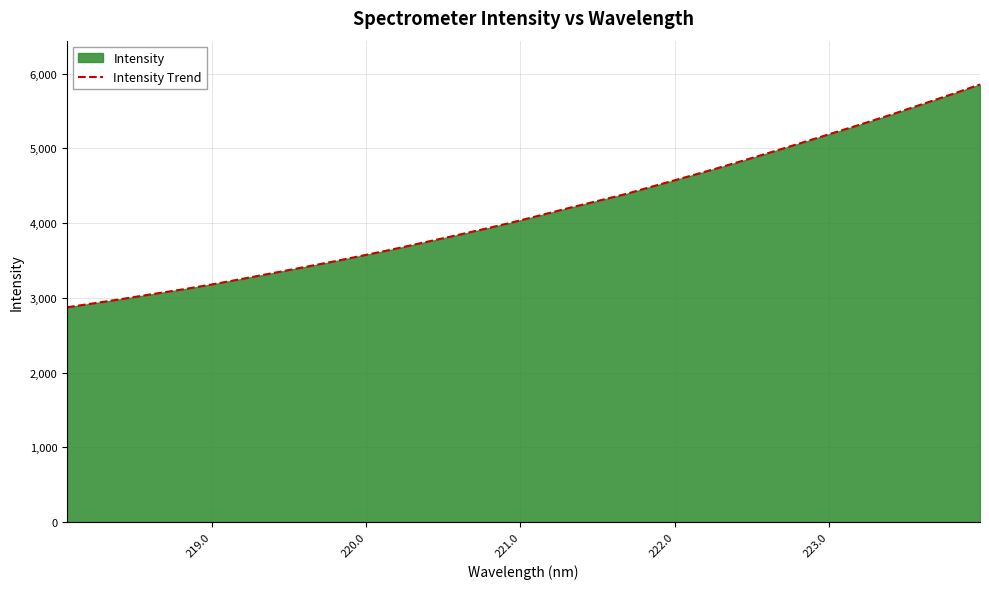

What is the maximum value shown in the chart?

5855.5